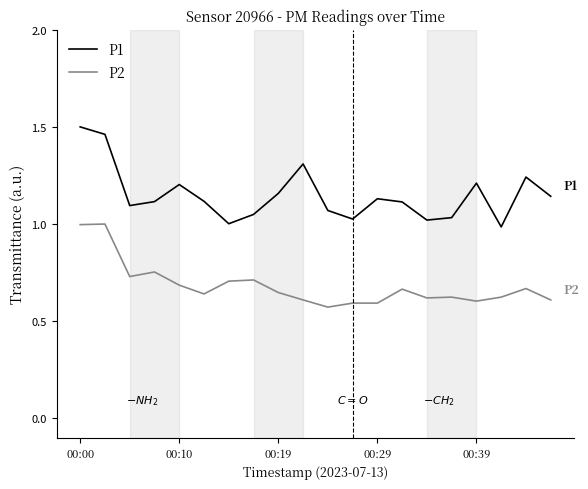

True or false: P1 and P2 intersect in this chart.

False